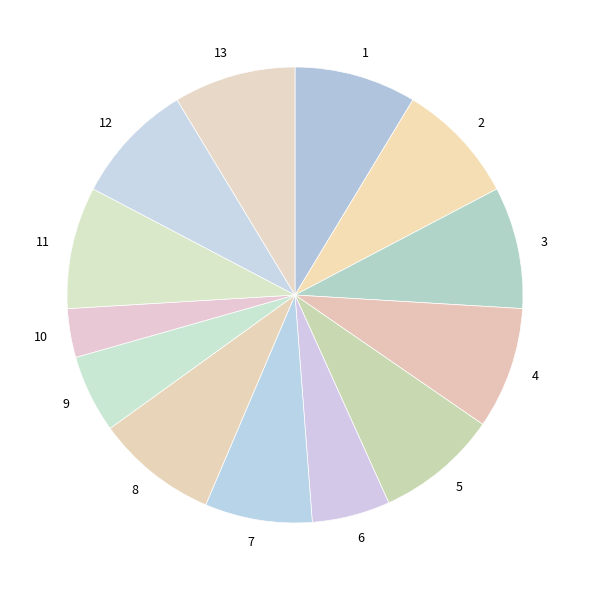

Does any single category account for the majority?

No